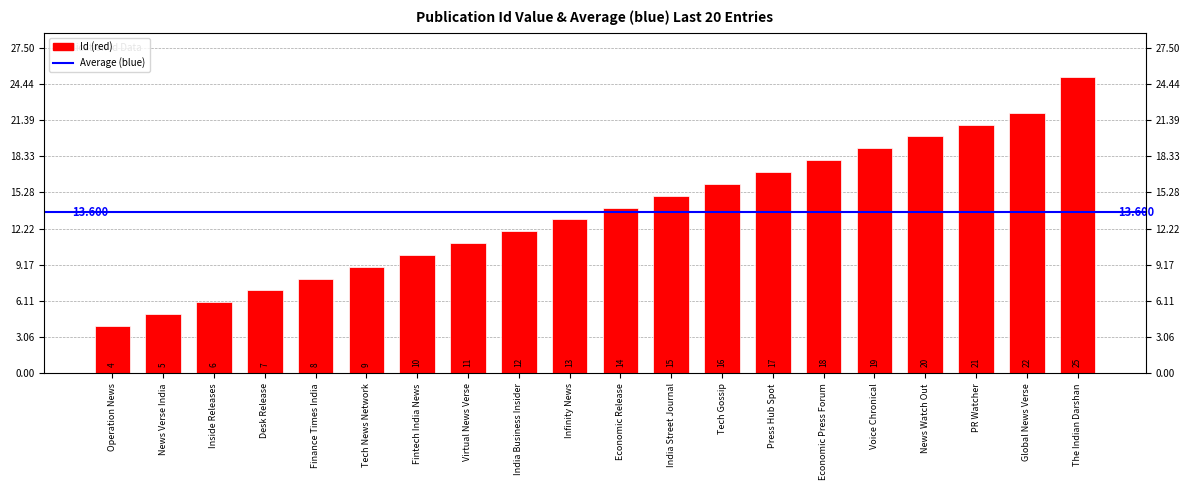

What is the label of the 3rd bar from the left?

Inside Releases